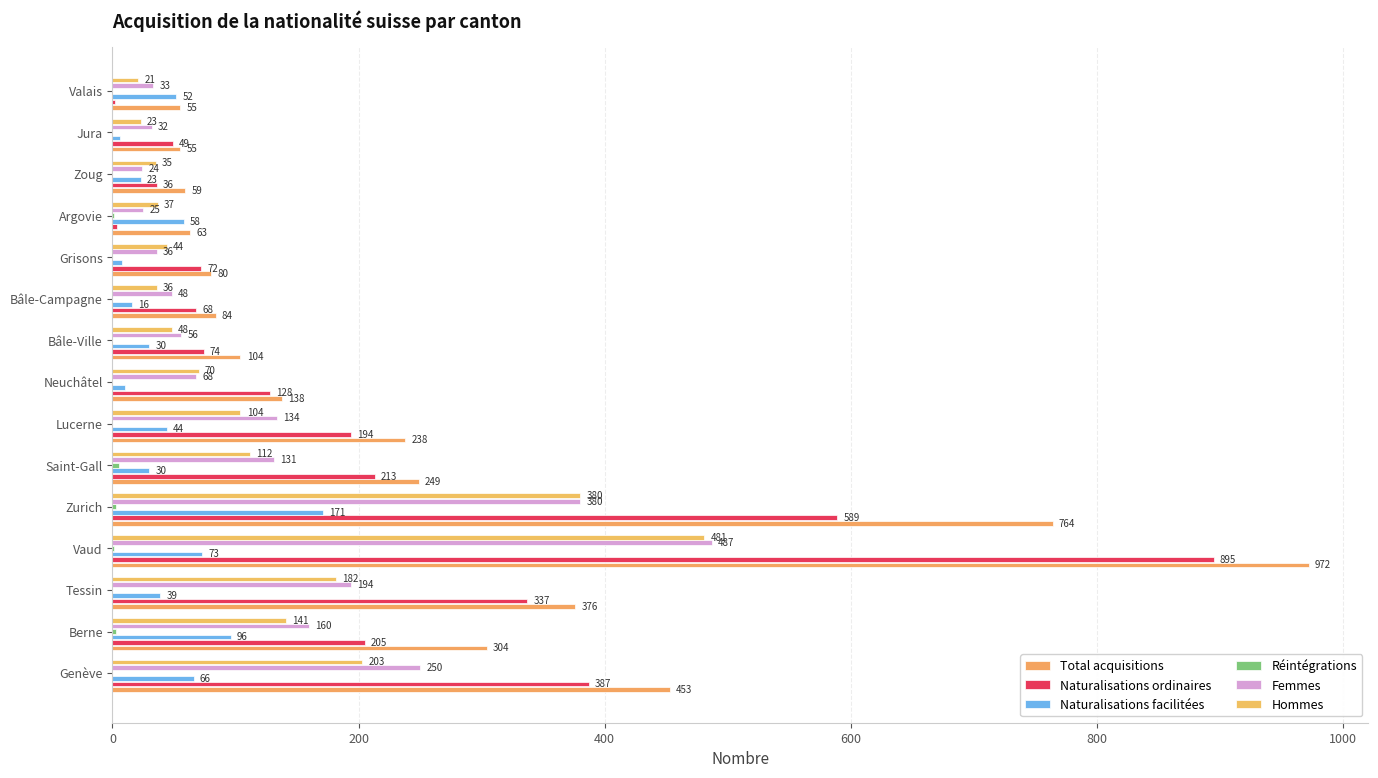

Count the number of data series in this chart.

6